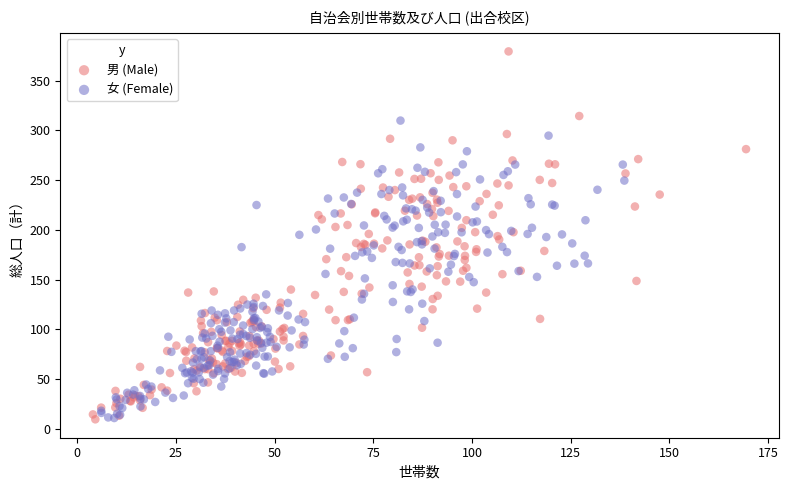

Which series has the widest spread of Y values?

男 (Male)